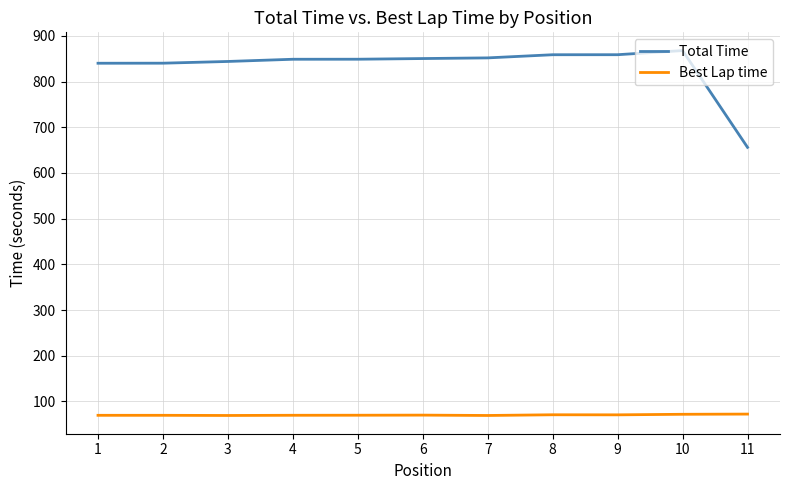

True or false: Best Lap time and Total Time cross at least once.

False